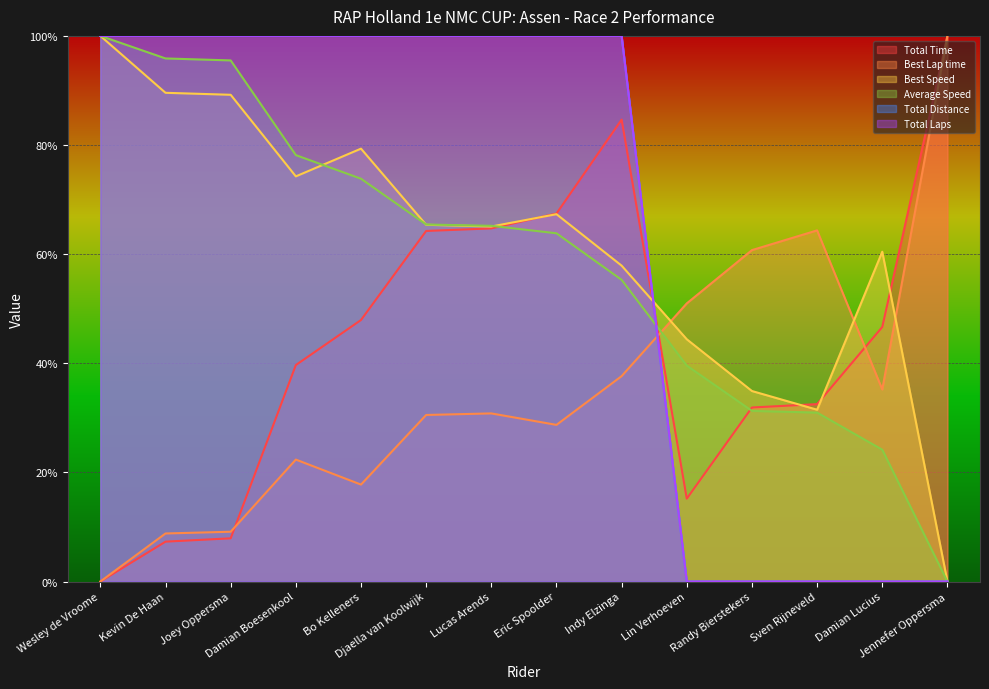

True or false: Best Lap time has a value of 13.1 at Damian Boesenkool.

False